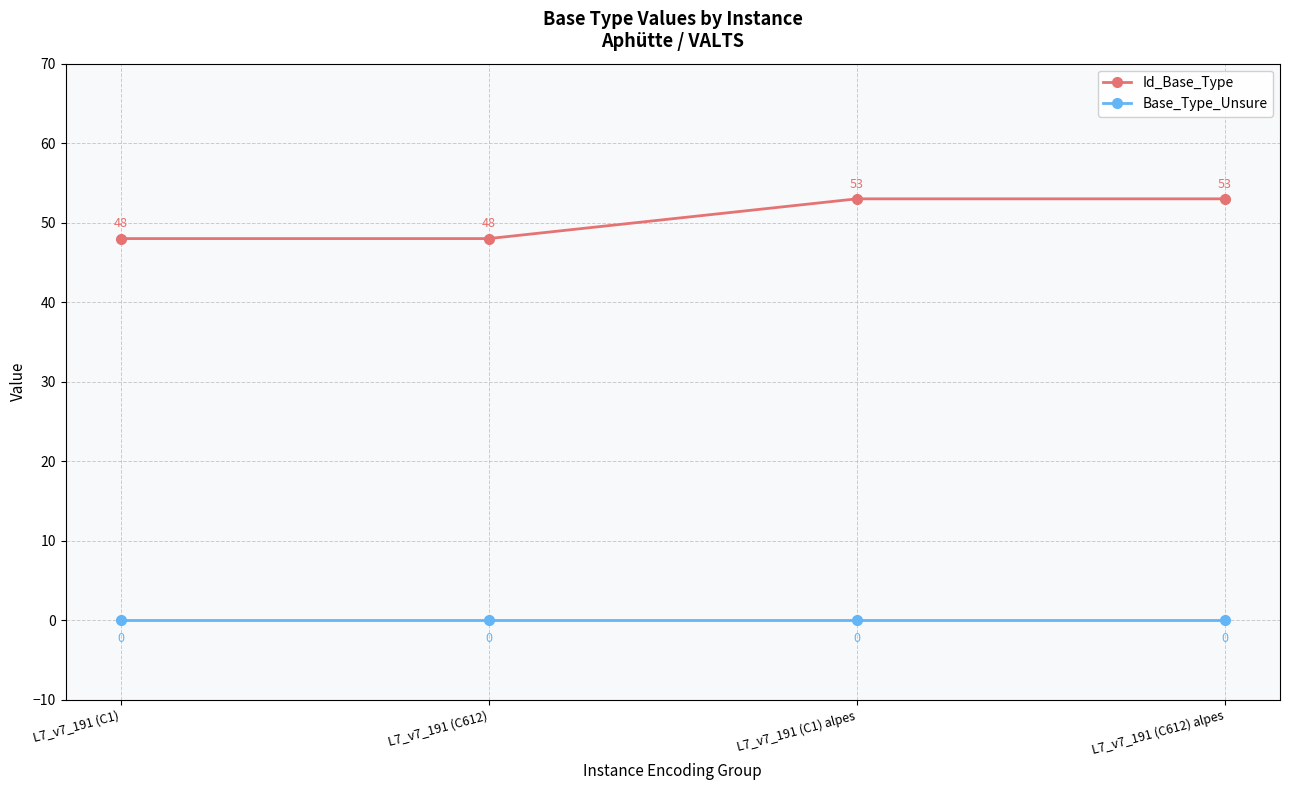

Is the value of Base_Type_Unsure at L7_v7_191 (C1) greater than the value of Id_Base_Type at L7_v7_191 (C1) alpes?

No